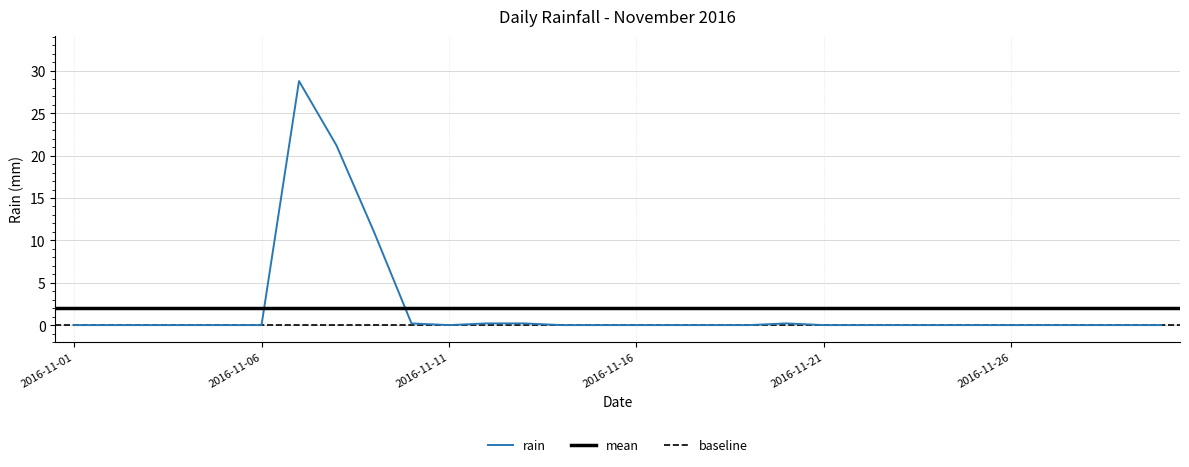

How many interior local peaks (higher than both neighbors) does the data have?

2